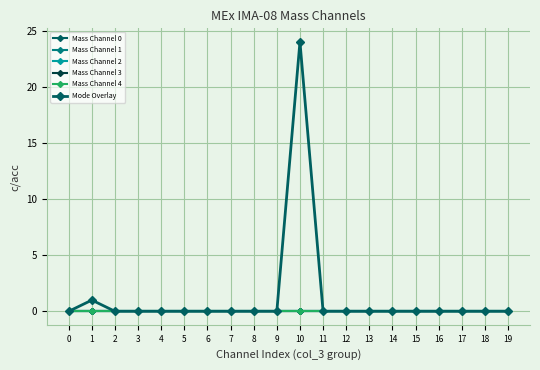

At which category is the sum across all series the highest?

10